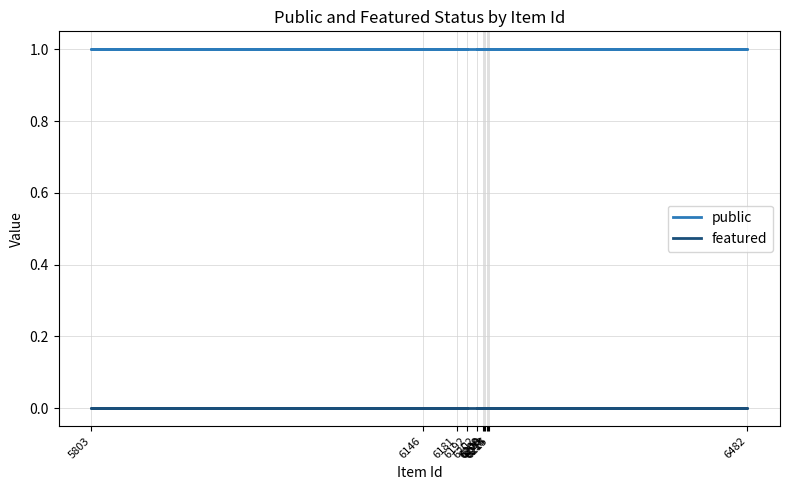

What are all the series names shown in the legend?

public, featured